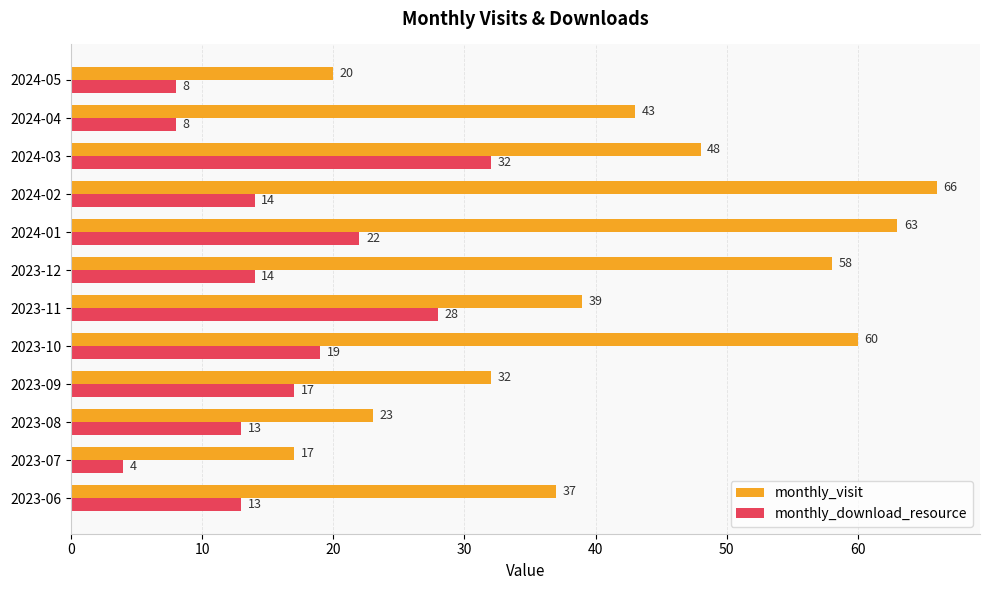

What is the greatest value displayed?

66